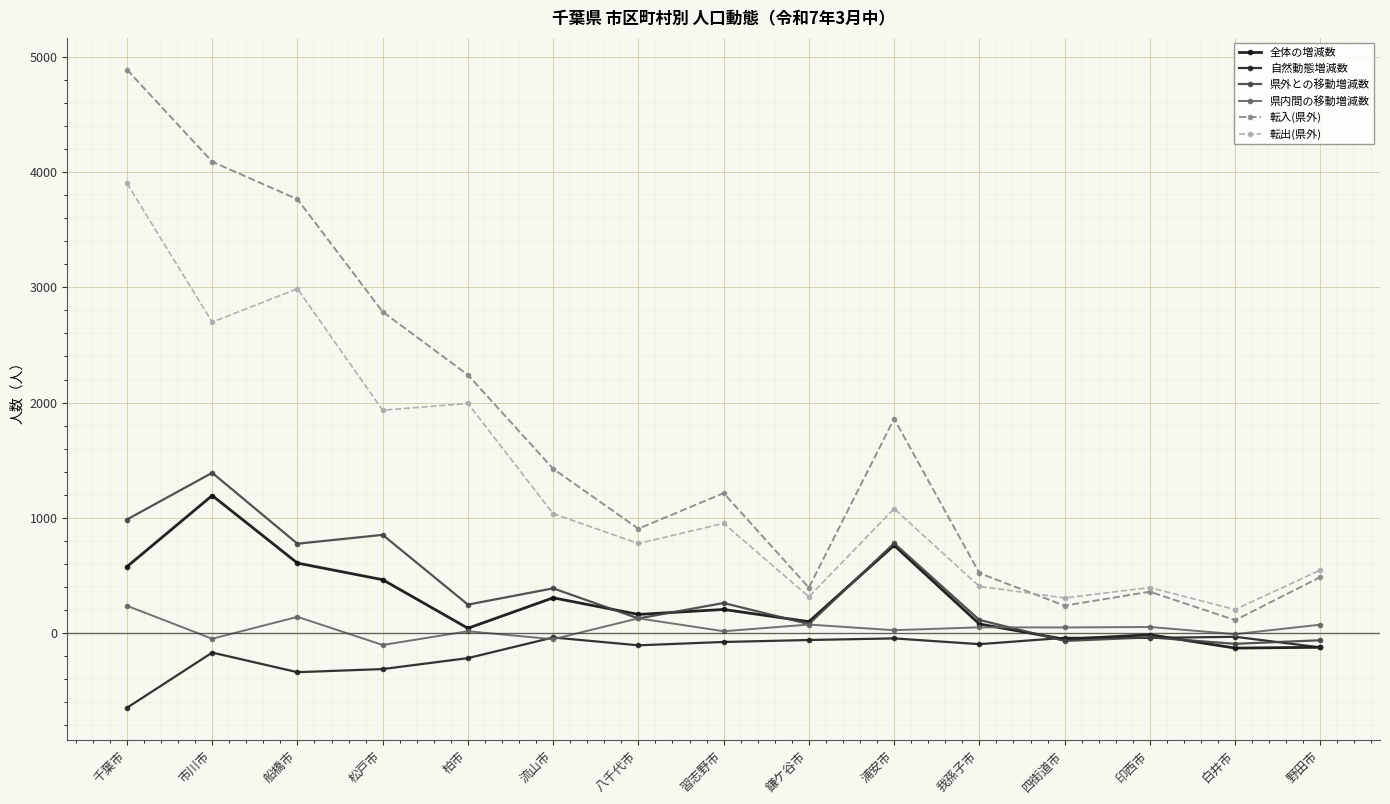

What value does the 県内間の移動増減数 series have at 市川市?

-48